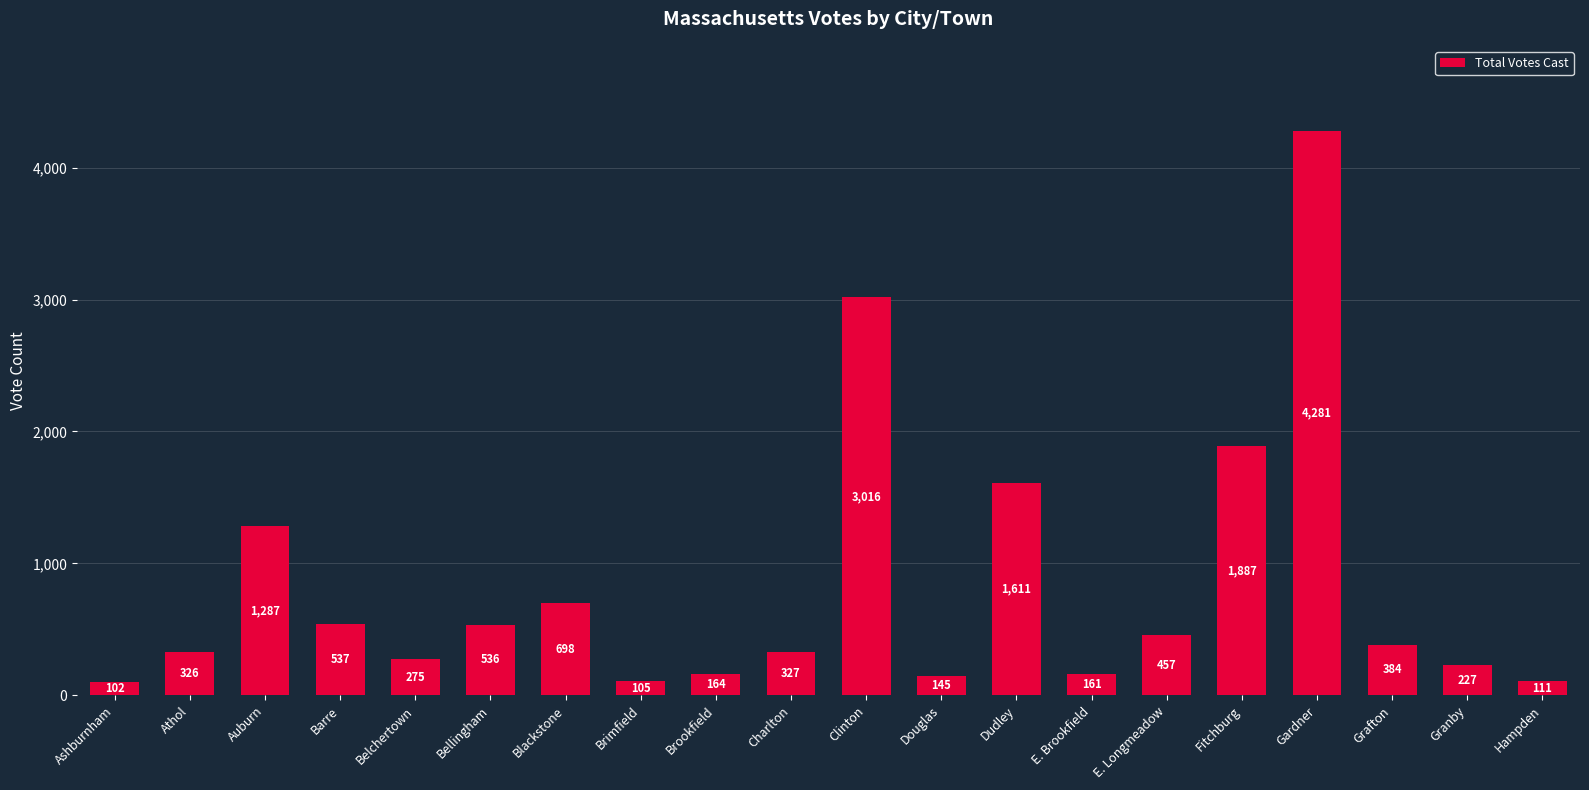

What is the difference between the values at Grafton and Auburn?

903